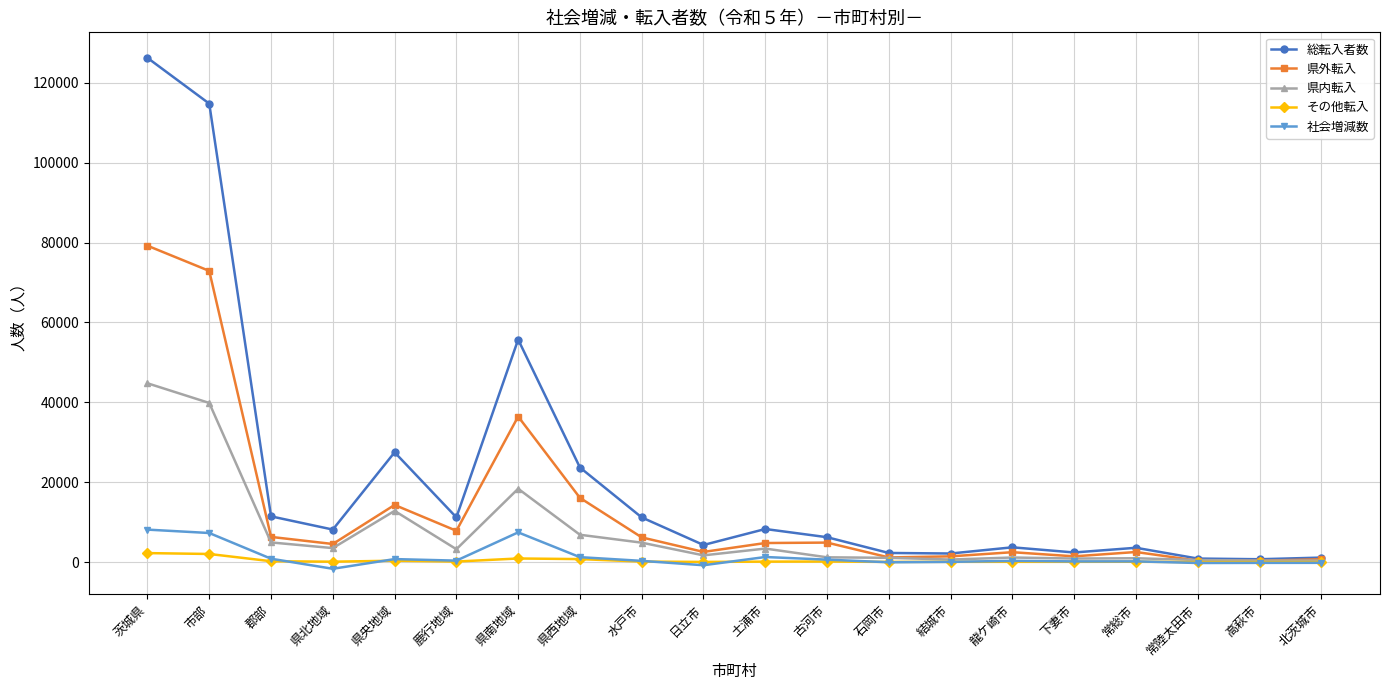

Is the value of 社会増減数 at 常陸太田市 greater than the value of 県外転入 at 県北地域?

No